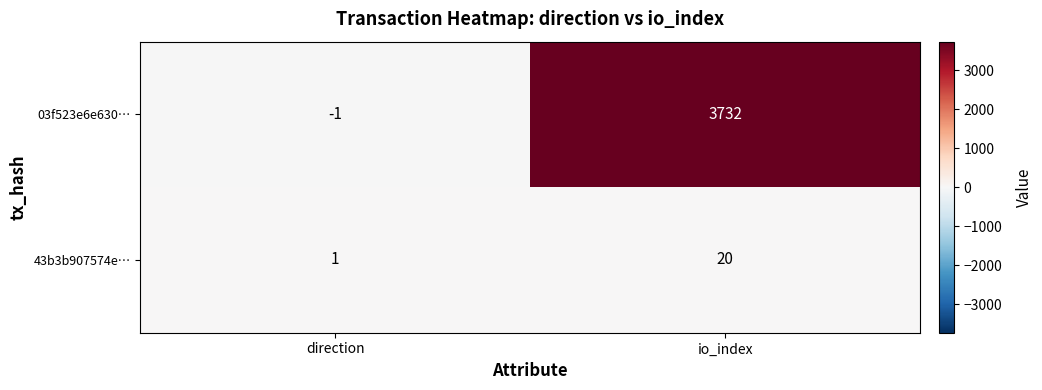

At how many categories does at least one series exceed 2010?

1